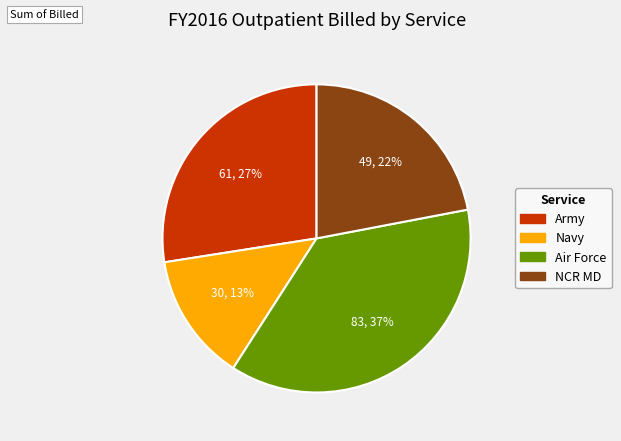

To the nearest percent, what percentage of the pie is Army?

27%